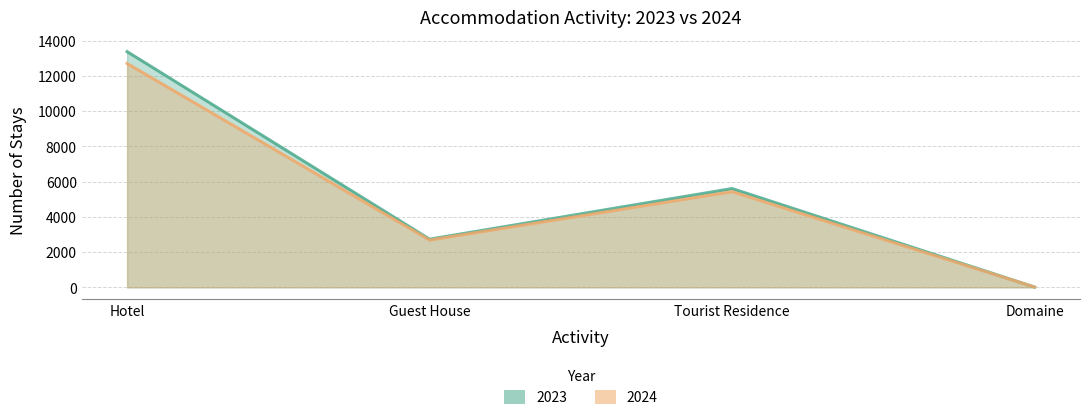

How many distinct data groups are displayed?

2